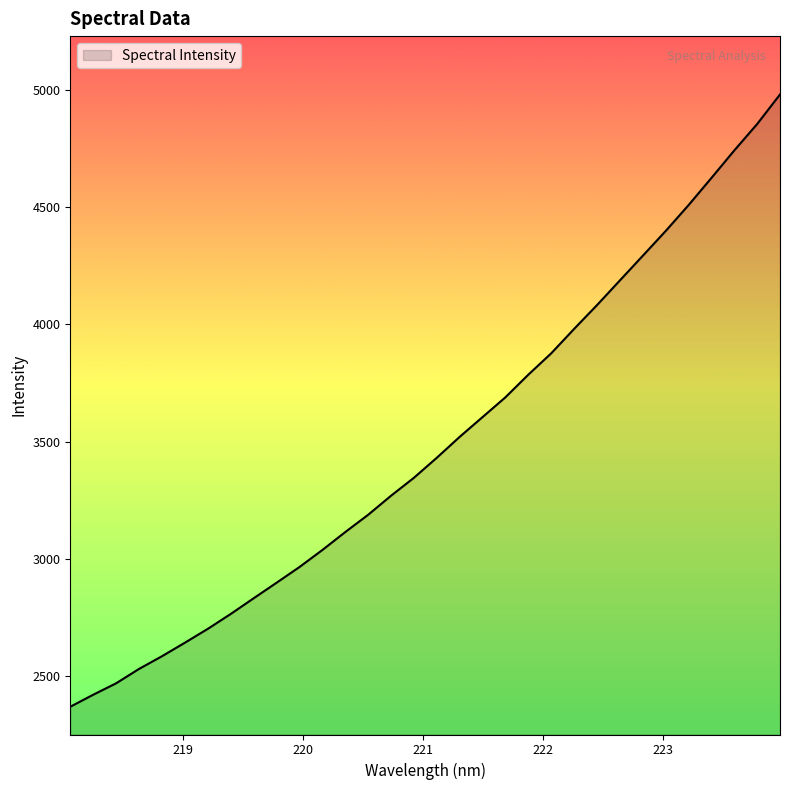

What is the smallest value displayed?

2368.4